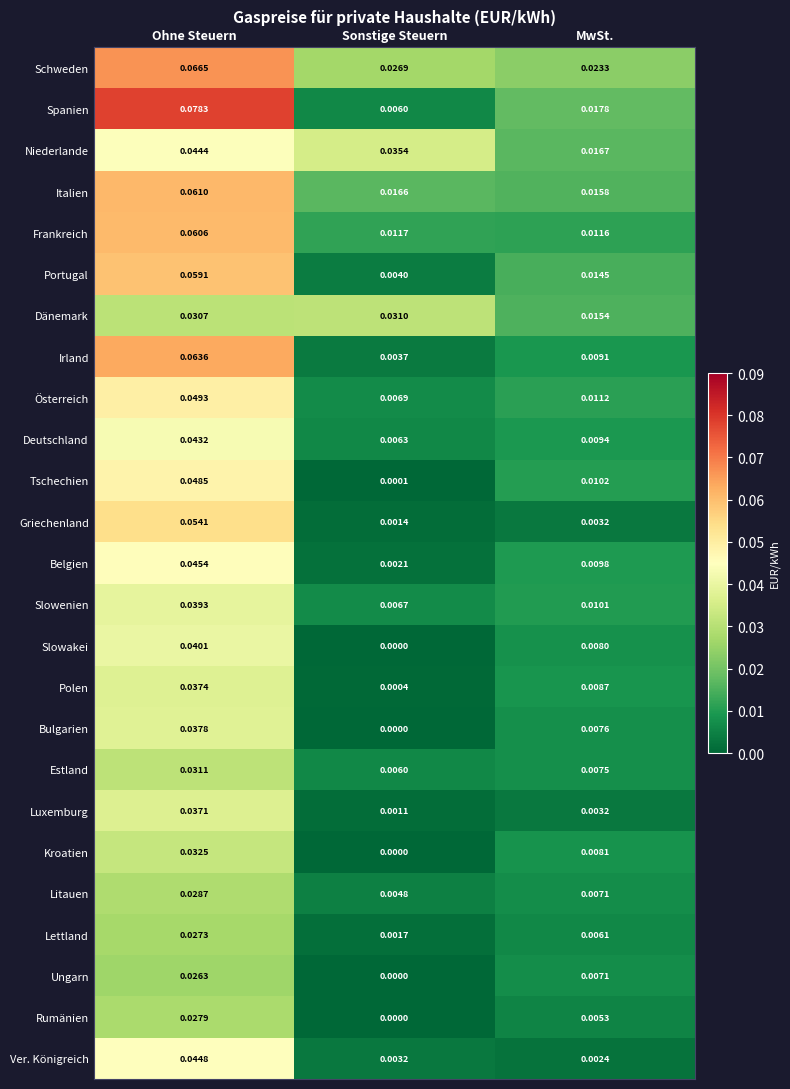

Which label corresponds to the largest value in the chart?

Ohne Steuern